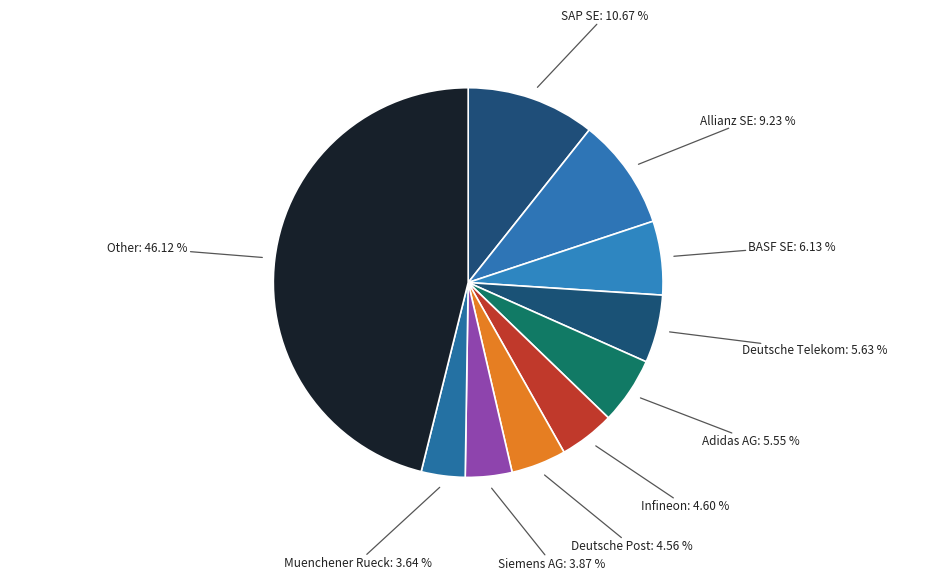

Is it true that Siemens AG is 4% of the pie?

True